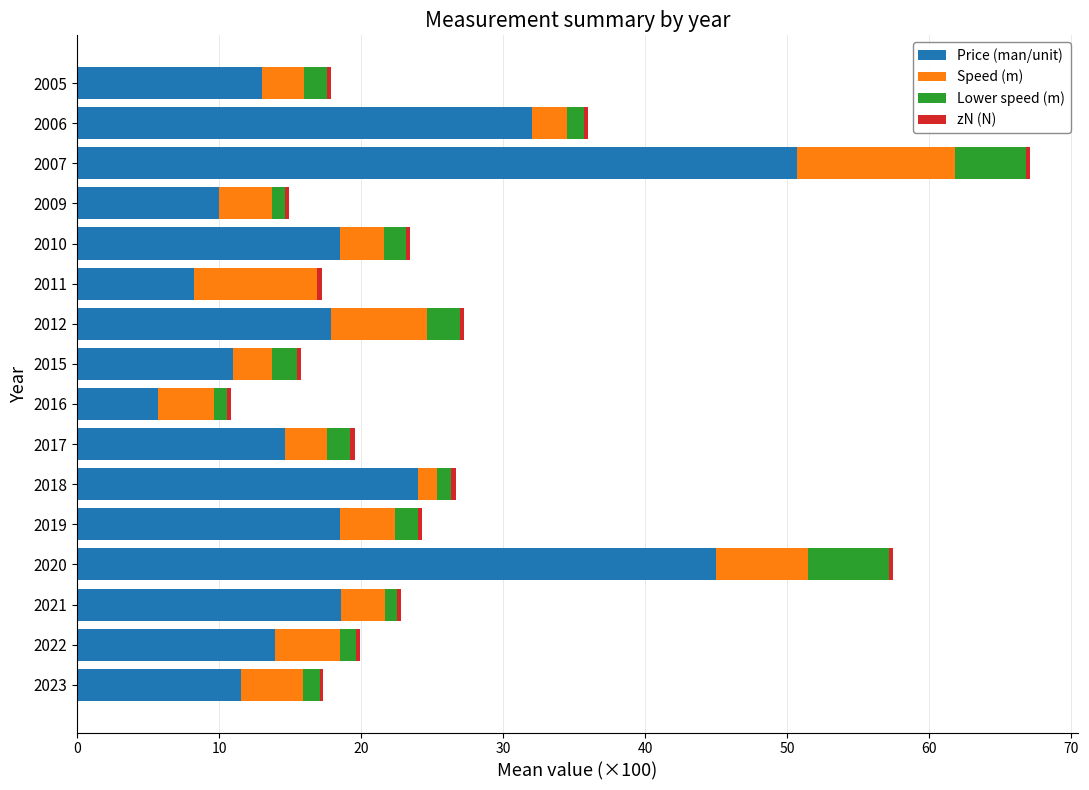

At which category is the sum across all series the highest?

2007